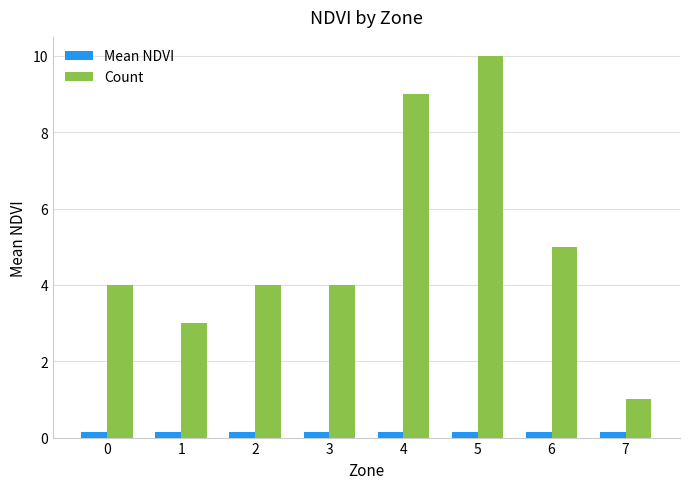

How many categories are shown in the chart?

8